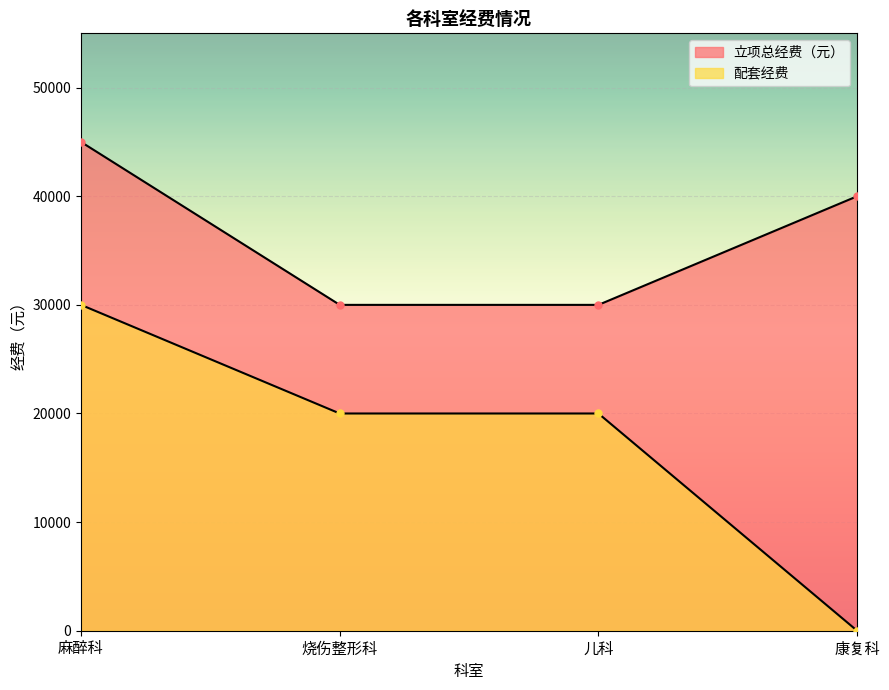

How many lines are shown in the chart?

2